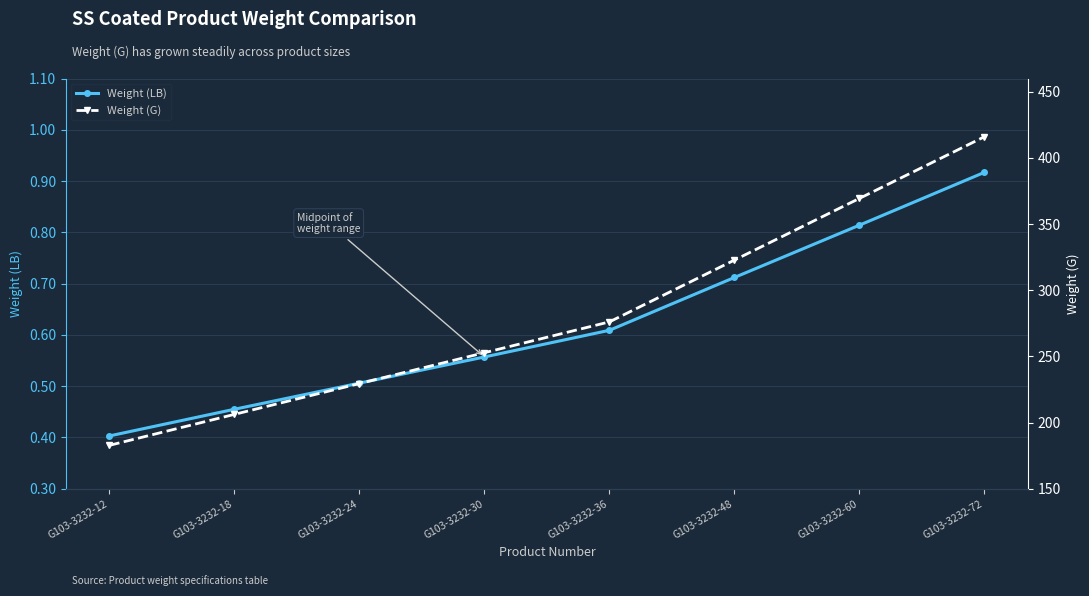

Which category has the highest value across all series?

G103-3232-72